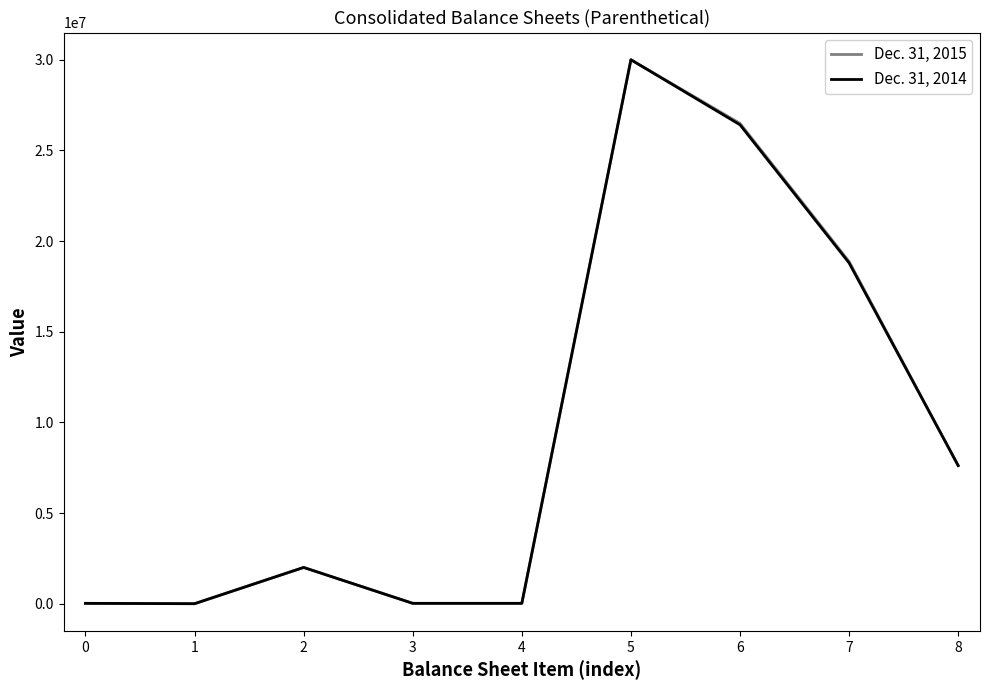

The Dec. 31, 2014 series shows 20213 at 0. True or false?

True